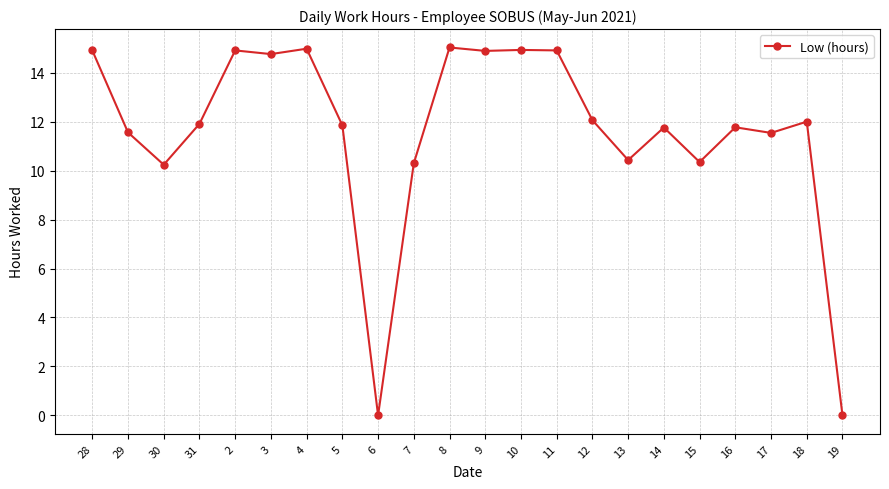

How many values are below 11?

6